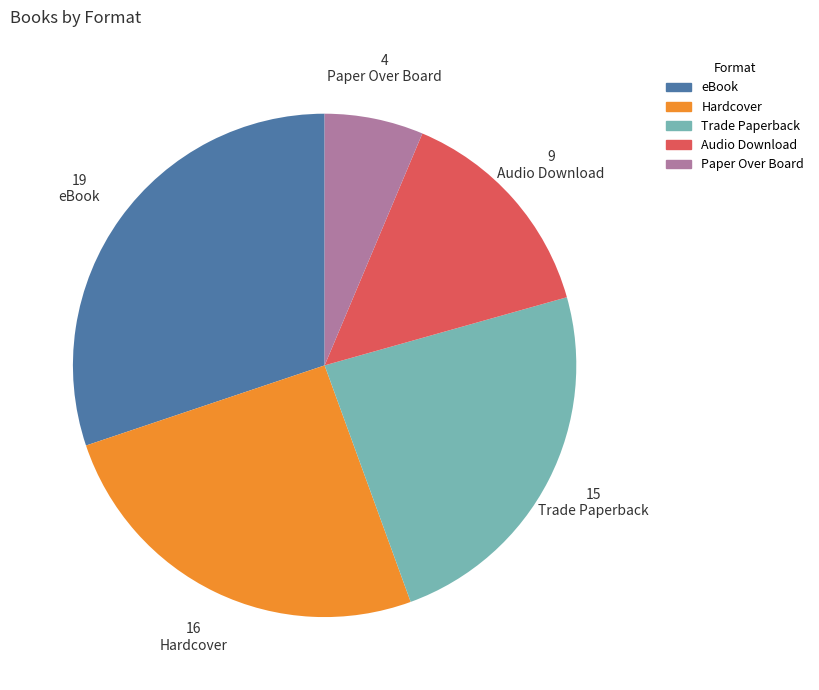

Which slice is the largest?

eBook